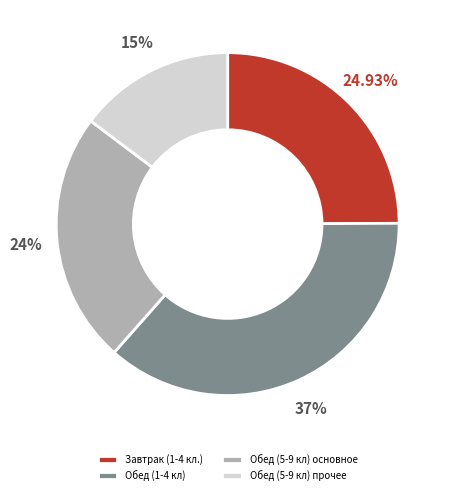

Which has a higher value, Обед (1-4 кл) or Завтрак (1-4 кл.)?

Обед (1-4 кл)